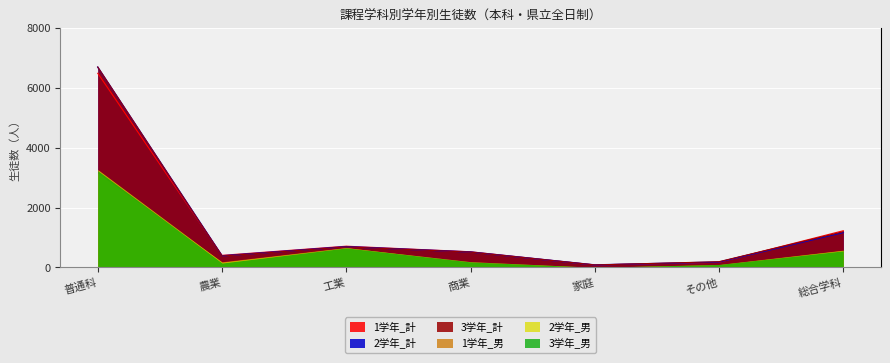

Does the chart display data point markers on the line(s)?

No